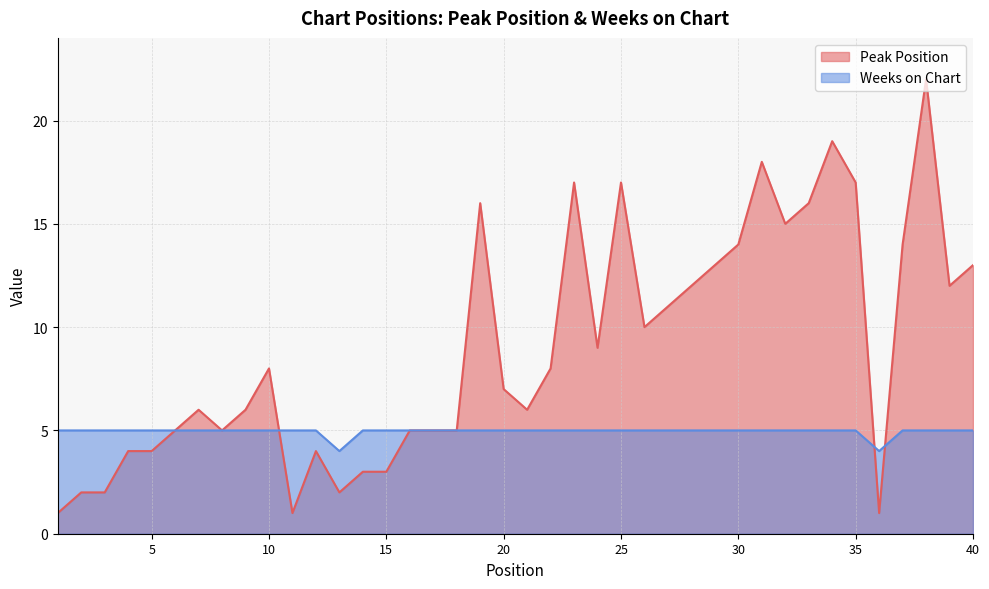

What is the spread (max minus min) of values at 28?

7